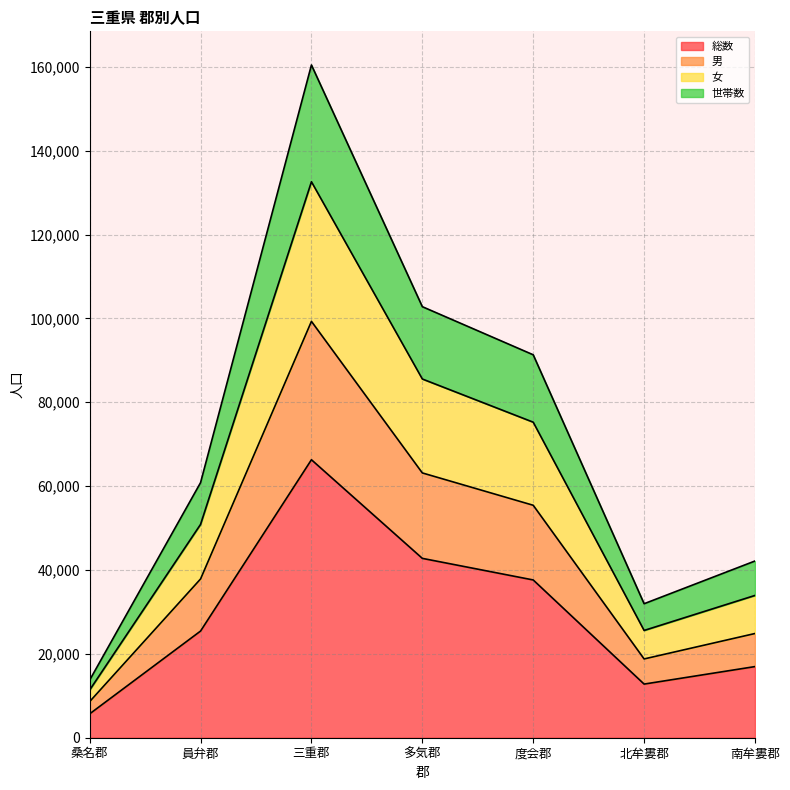

How many interior local valleys does the 女 series have?

1